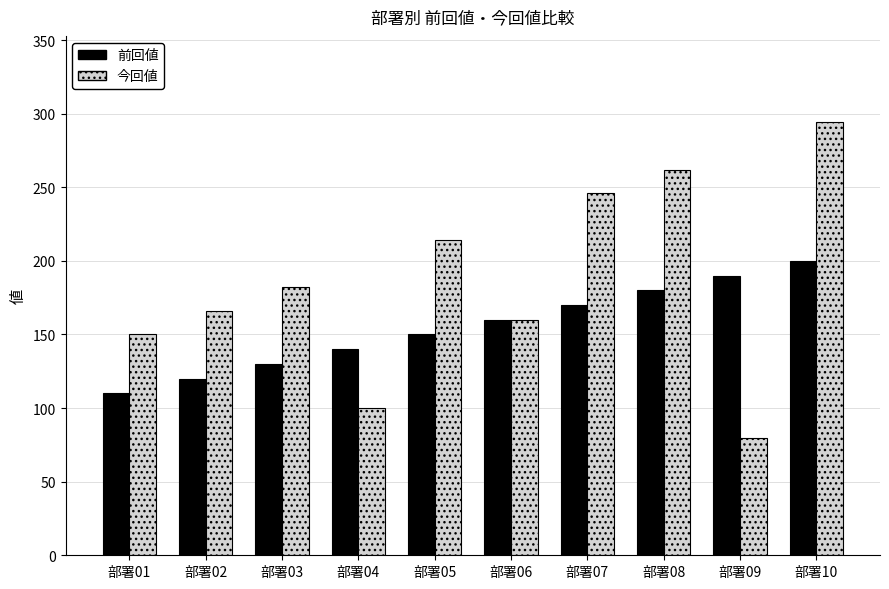

The value of 今回値 at 部署03 is 182. True or false?

True